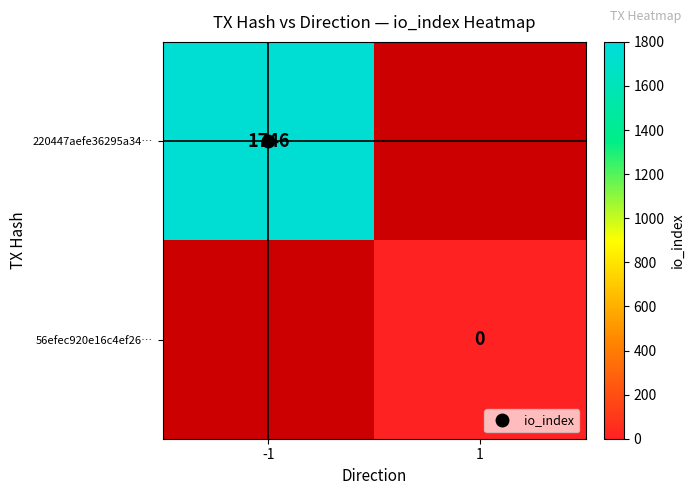

Which category has the highest value across all series?

-1